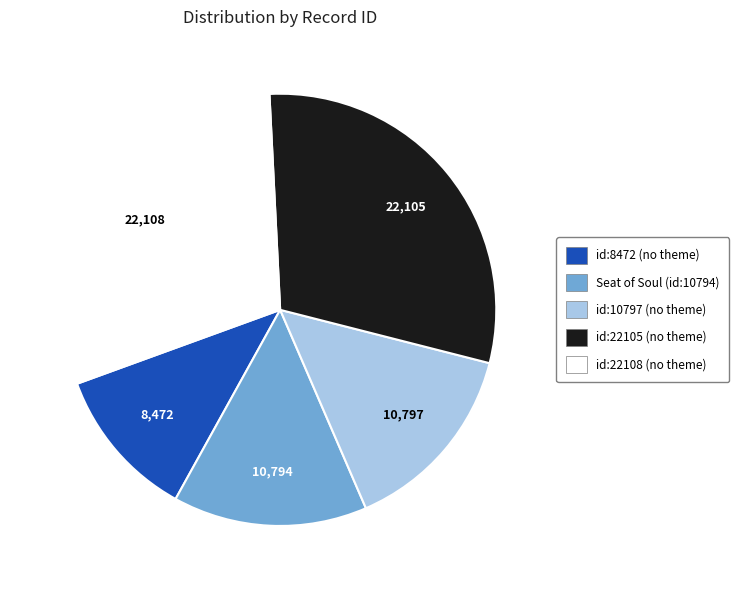

What is the ratio of the value at Seat of Soul (id:10794) to the value at id:8472 (no theme)?

1.3